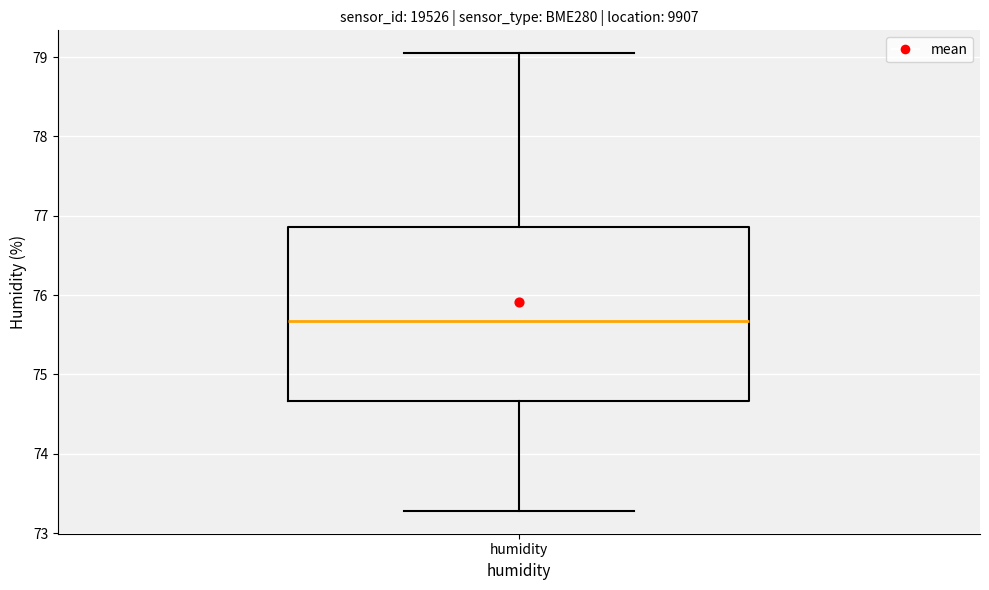

Transcribe this box plot: give where the median line is, the range the box spans, and where the two whiskers end, as read against the y-axis. The values are not printed on the chart, so give them approximately, as read against the axis.

median 75.7, box 74.7 to 76.9, whiskers 73.3 to 79.1